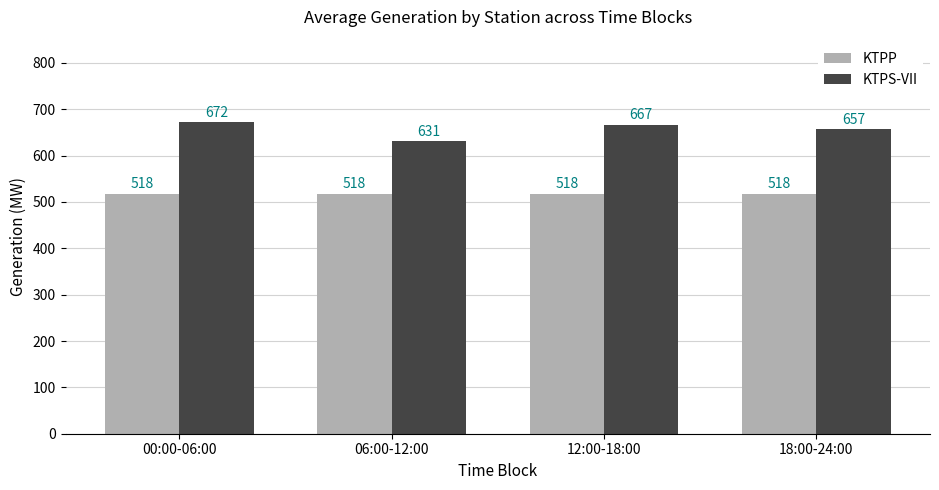

Reading left to right, what are all the values shown in this chart?

KTPP: 00:00-06:00=518	06:00-12:00=518	12:00-18:00=518	18:00-24:00=518
KTPS-VII: 00:00-06:00=672	06:00-12:00=631	12:00-18:00=667	18:00-24:00=657